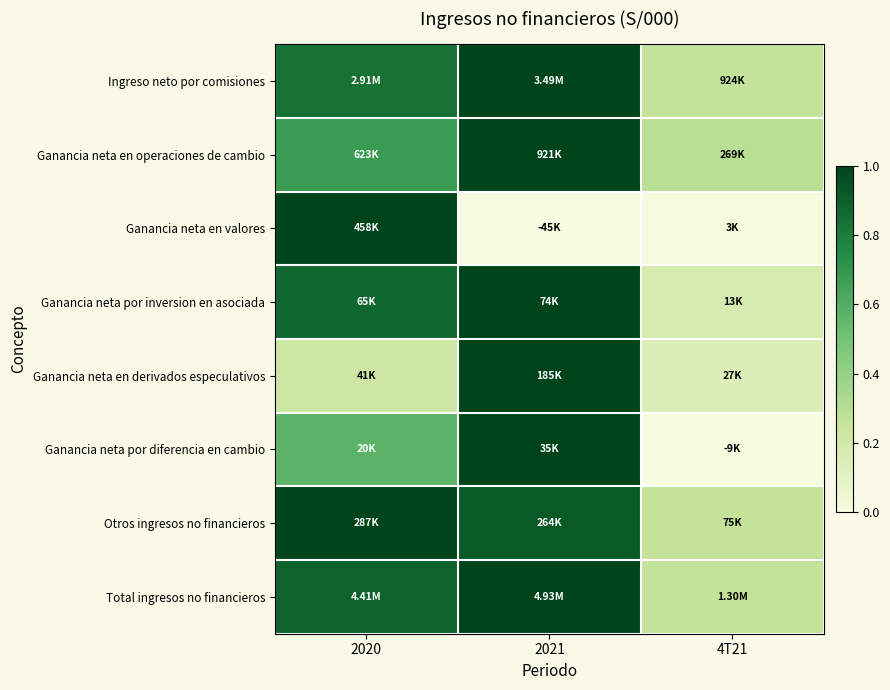

Which category has the highest value across all series?

2021